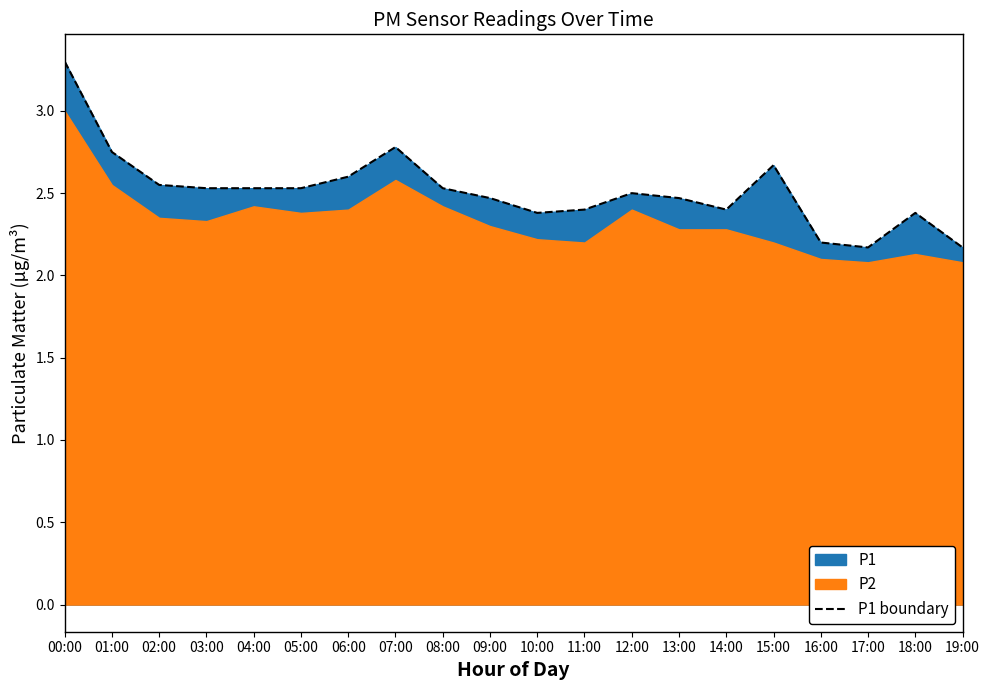

What is the average value?

2.5